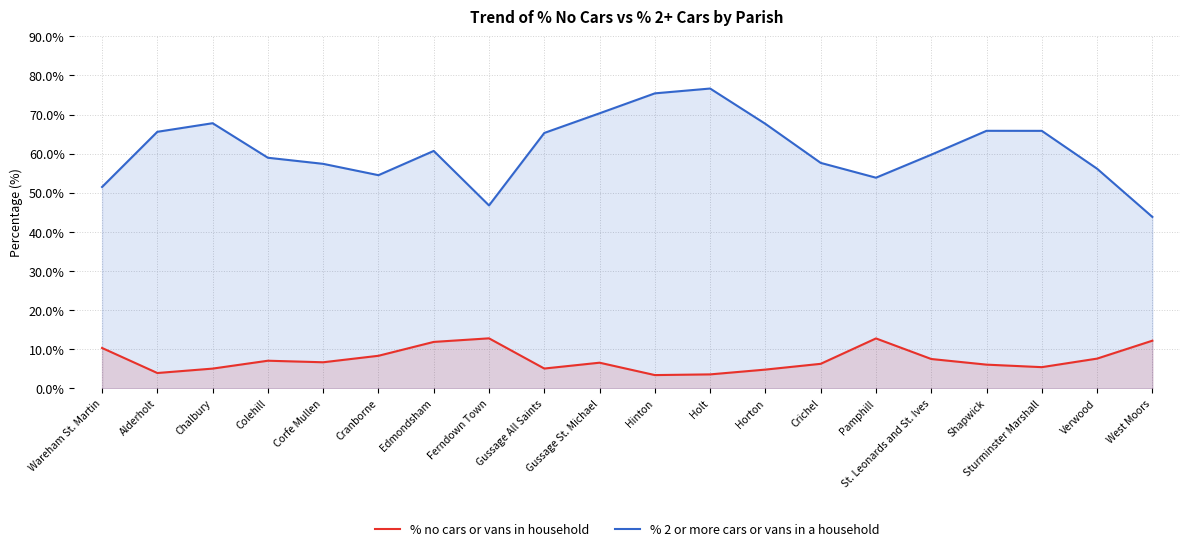

At which label does % 2 or more cars or vans in a household first exceed 60?

Alderholt